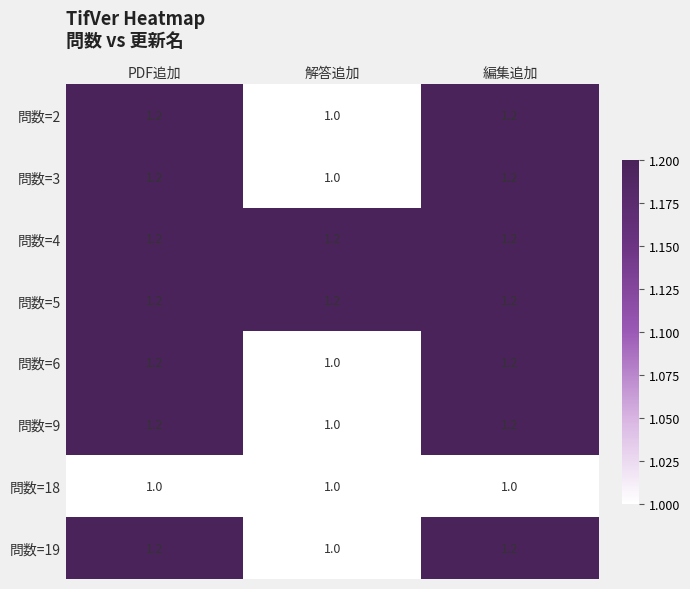

The 問数=2 series shows 1.0 at 解答追加. True or false?

True